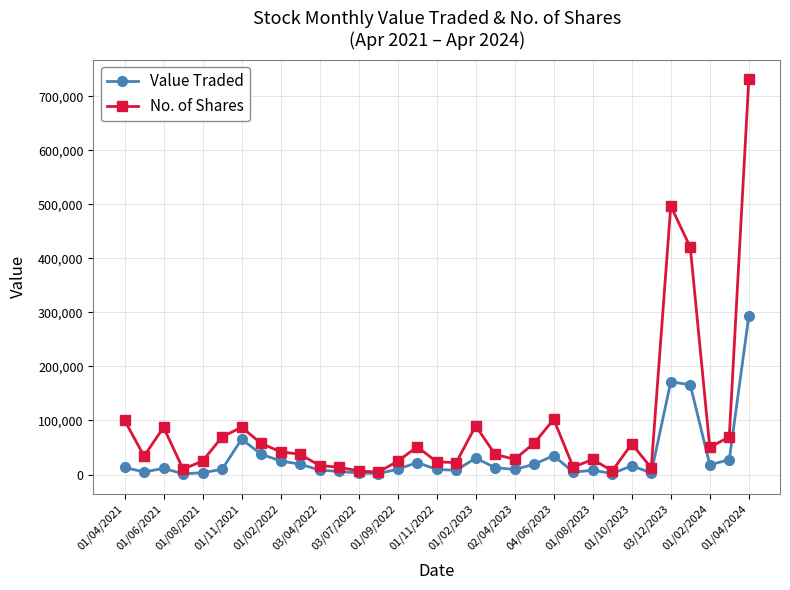

Which series has the largest range (max minus min)?

No. of Shares